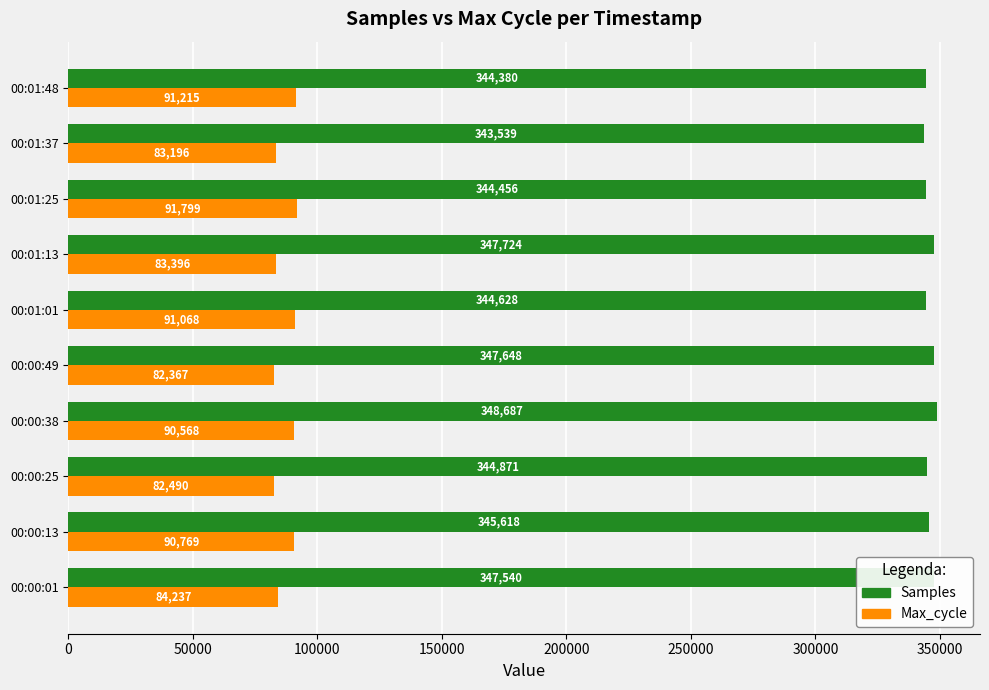

What is the average value of the Samples series?

345909